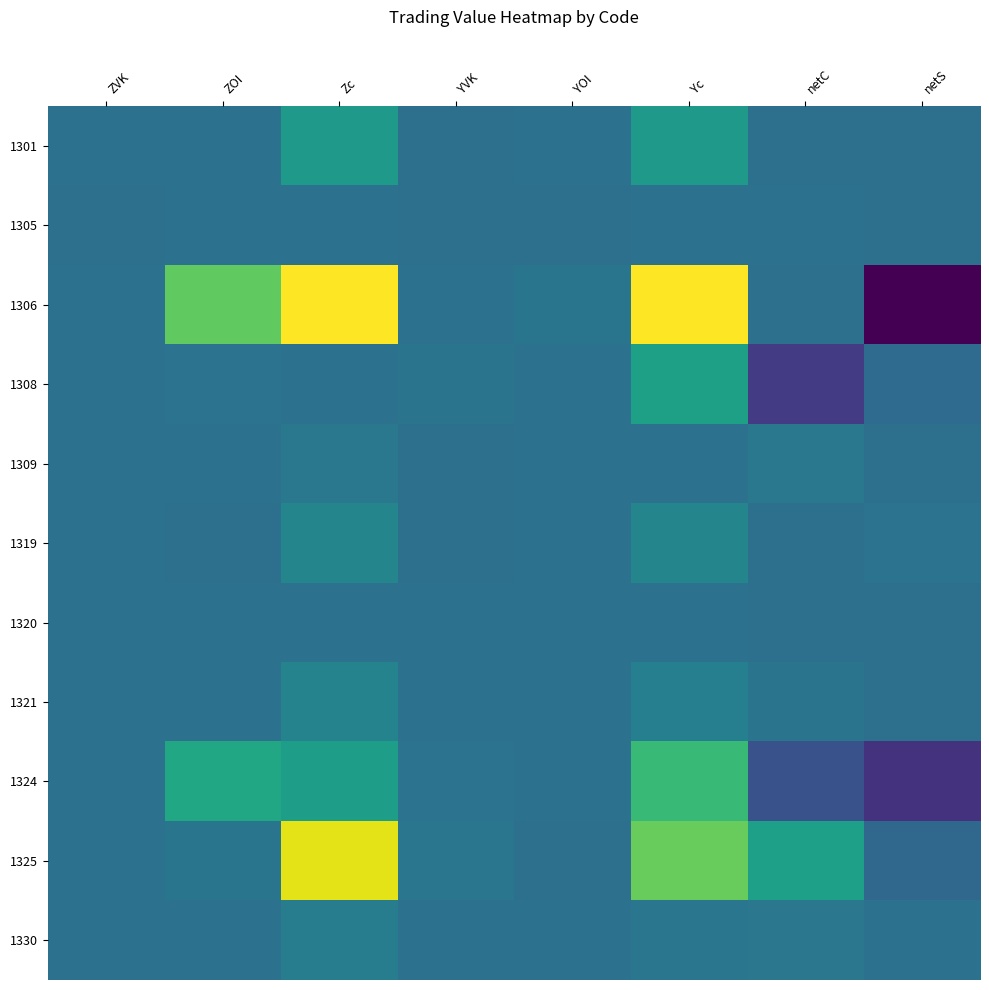

Reading left to right, extract all data points from this chart.

1301: ZVK=0.4	ZOI=0.4	Zc=0.5	YVK=0.4	YOI=0.4	Yc=0.5	netC=0.4	netS=0.4
1305: ZVK=0.4	ZOI=0.4	Zc=0.4	YVK=0.4	YOI=0.4	Yc=0.4	netC=0.4	netS=0.4
1306: ZVK=0.4	ZOI=0.8	Zc=1.0	YVK=0.4	YOI=0.4	Yc=1.0	netC=0.4	netS=0.0
1308: ZVK=0.4	ZOI=0.4	Zc=0.4	YVK=0.4	YOI=0.4	Yc=0.6	netC=0.2	netS=0.4
1309: ZVK=0.4	ZOI=0.4	Zc=0.4	YVK=0.4	YOI=0.4	Yc=0.4	netC=0.4	netS=0.4
1319: ZVK=0.4	ZOI=0.4	Zc=0.5	YVK=0.4	YOI=0.4	Yc=0.5	netC=0.4	netS=0.4
1320: ZVK=0.4	ZOI=0.4	Zc=0.4	YVK=0.4	YOI=0.4	Yc=0.4	netC=0.4	netS=0.4
1321: ZVK=0.4	ZOI=0.4	Zc=0.4	YVK=0.4	YOI=0.4	Yc=0.4	netC=0.4	netS=0.4
1324: ZVK=0.4	ZOI=0.6	Zc=0.6	YVK=0.4	YOI=0.4	Yc=0.7	netC=0.3	netS=0.1
1325: ZVK=0.4	ZOI=0.4	Zc=1.0	YVK=0.4	YOI=0.4	Yc=0.8	netC=0.6	netS=0.3
1330: ZVK=0.4	ZOI=0.4	Zc=0.4	YVK=0.4	YOI=0.4	Yc=0.4	netC=0.4	netS=0.4